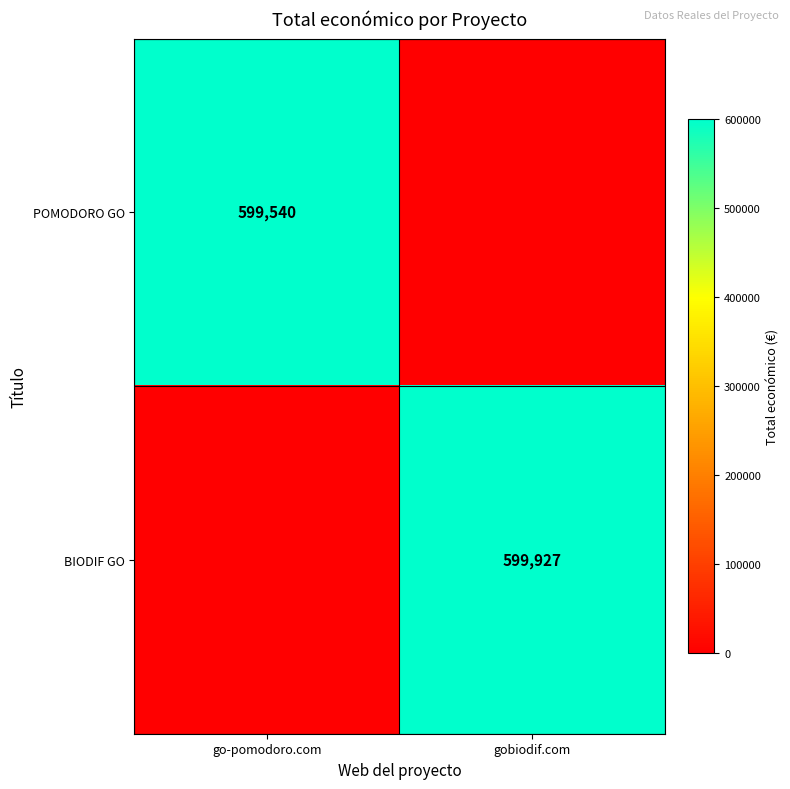

Is it true that POMODORO GO equals 599540 at go-pomodoro.com?

True